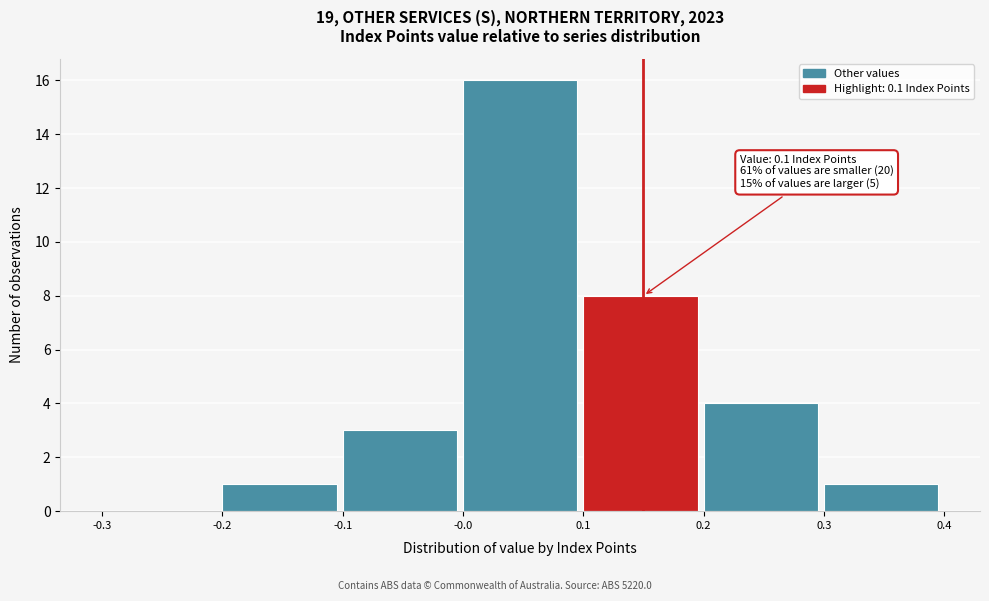

Reading left to right, transcribe all the data shown in this chart.

-0.3=0	-0.2=1	-0.1=3	-0.0=16	0.1=8	0.2=4	0.3=1